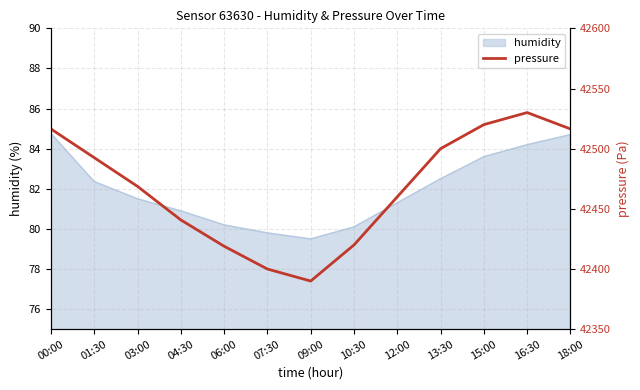

What is the approximate value at 16:30?

42530.0